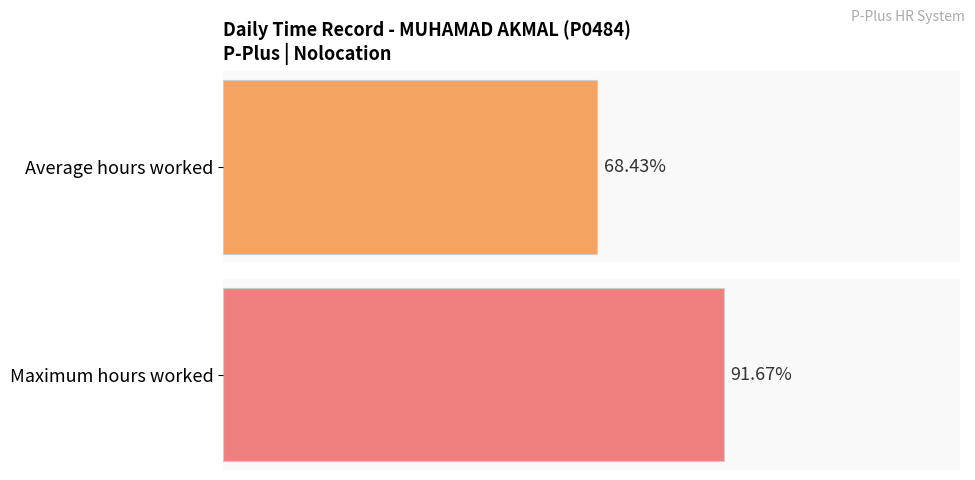

Count the number of data series in this chart.

1